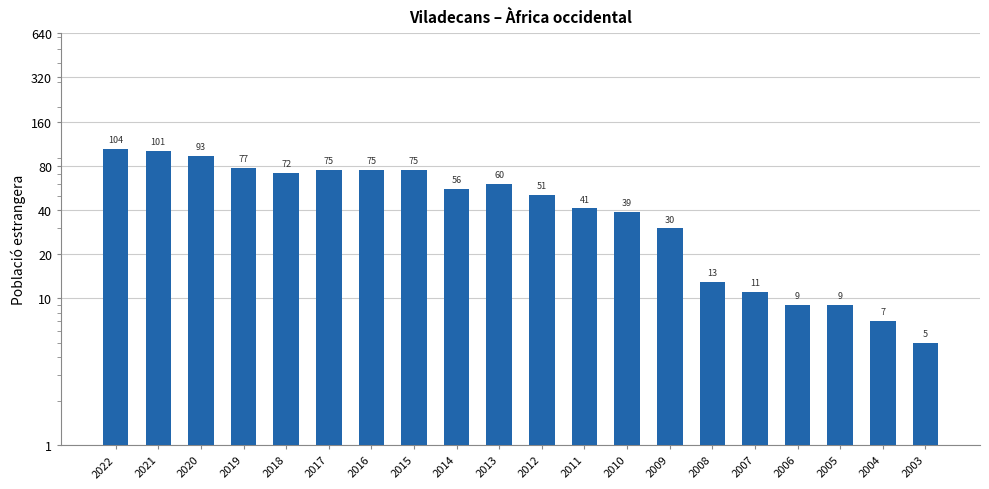

The chart shows a value of 39 at 2010. True or false?

True